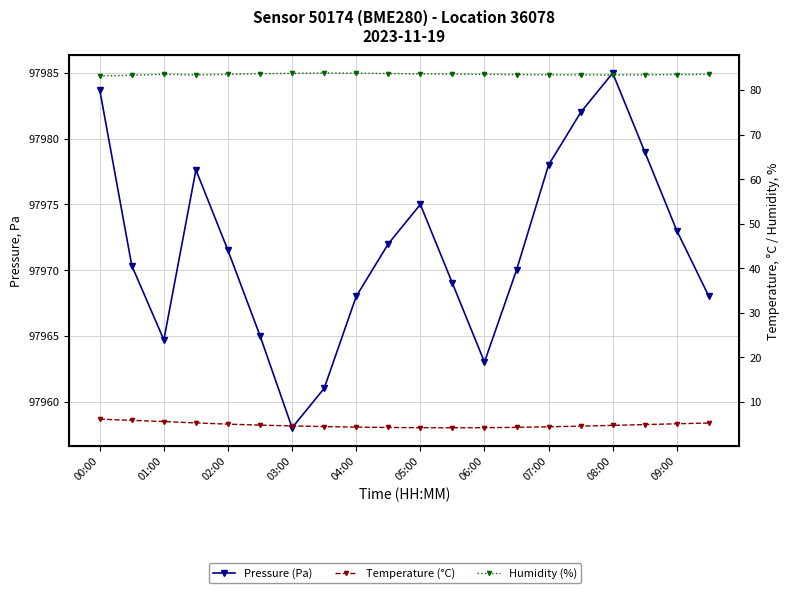

At which label is humidity closest to 83?

00:00